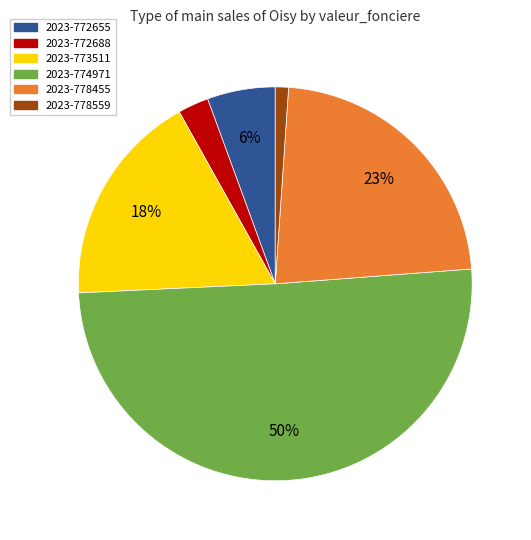

Does 2023-778455 account for over 50% of the chart?

No